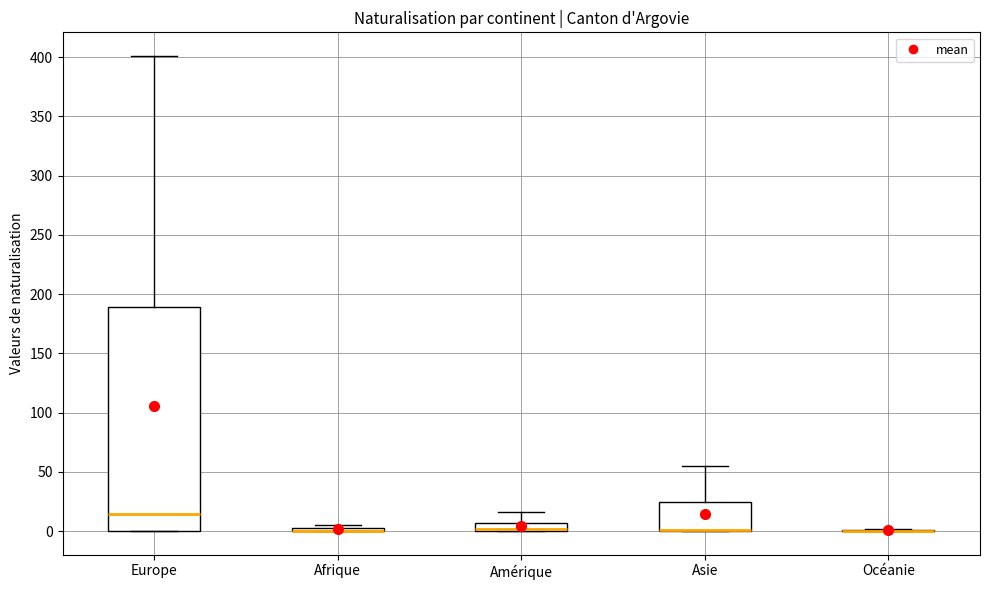

Comparing the boxes themselves (not the whiskers), which one is the tallest?

Europe